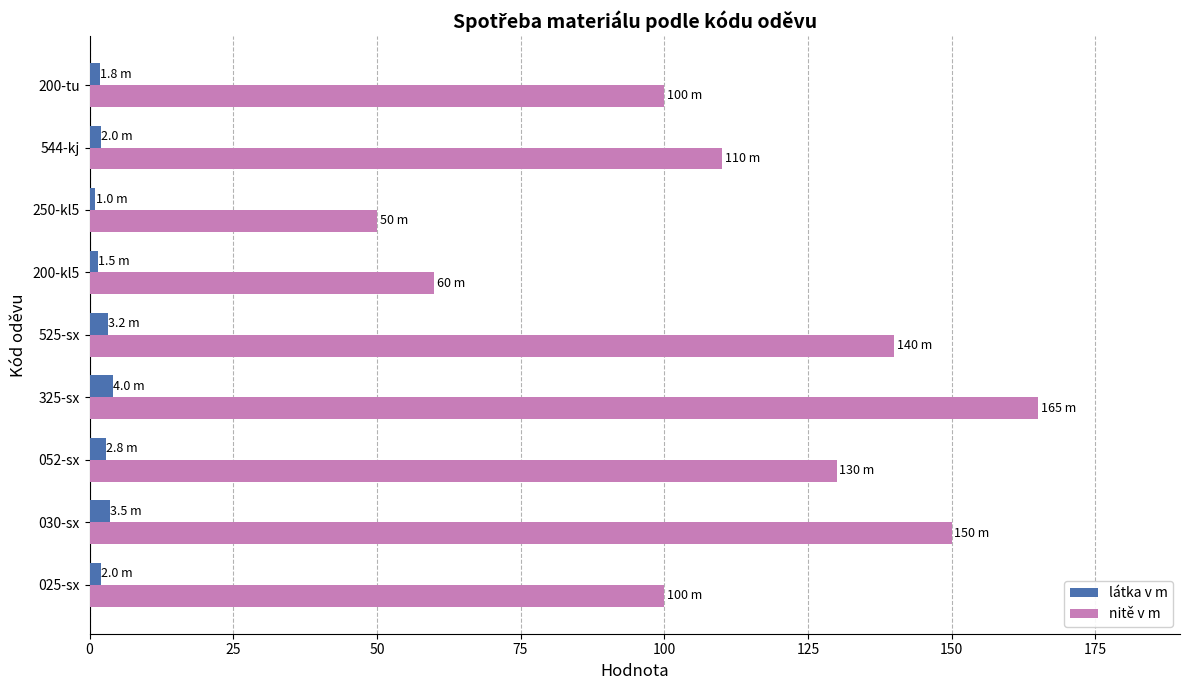

Which series has the largest total across all categories?

nitě v m